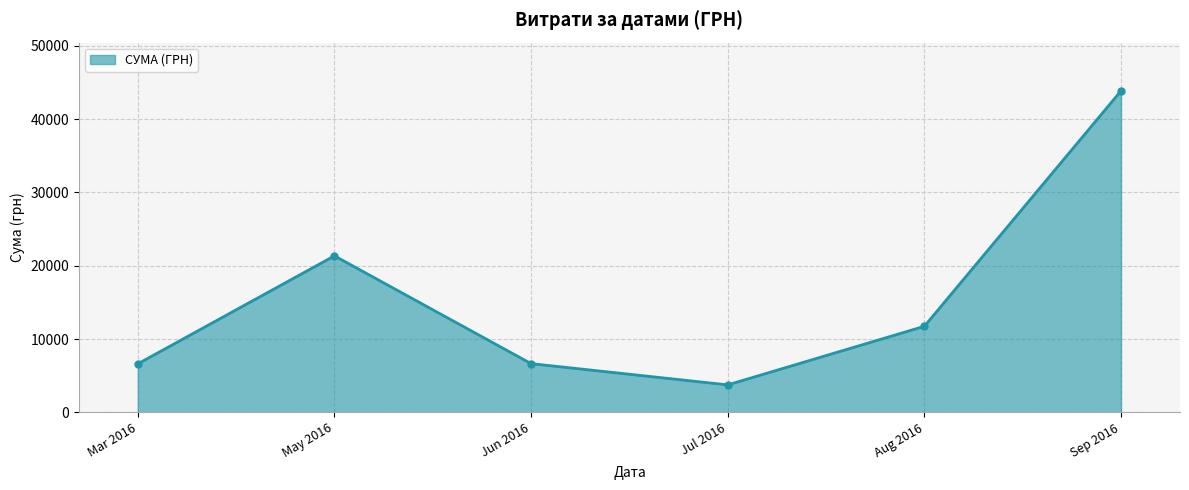

At which category does the chart reach its peak across all series?

Sep 2016